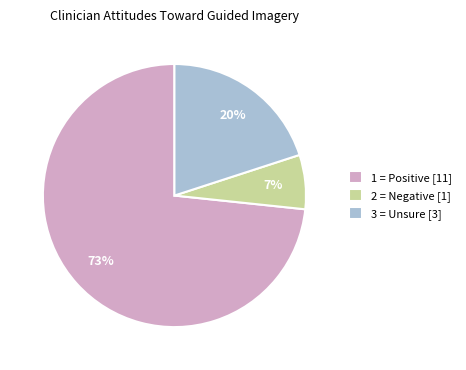

Is there a majority slice in this chart?

Yes